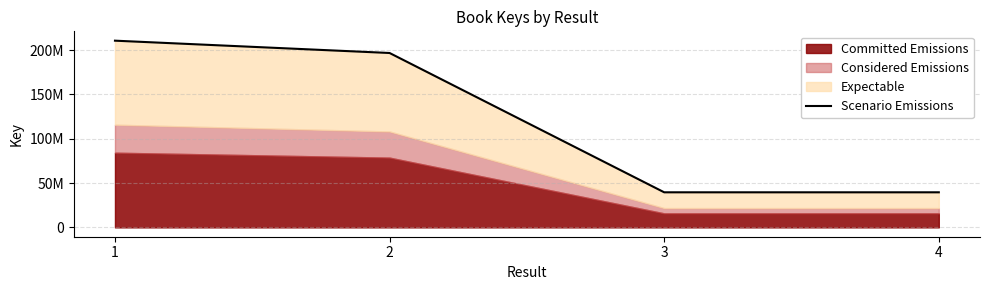

What is the value of the 2nd point from the left?

196764481